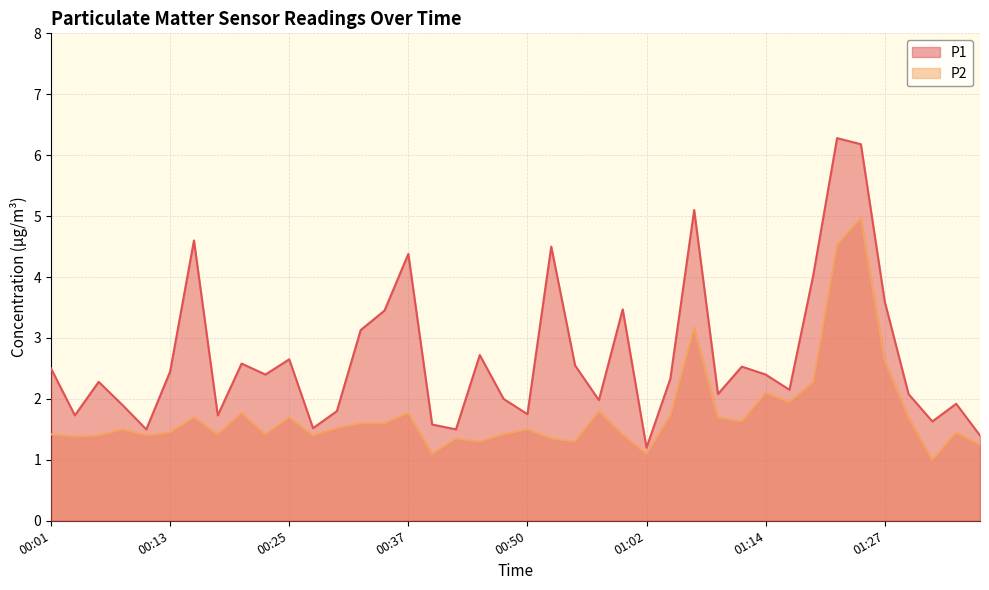

Is it true that P1 equals 3.3 at 01:12?

False